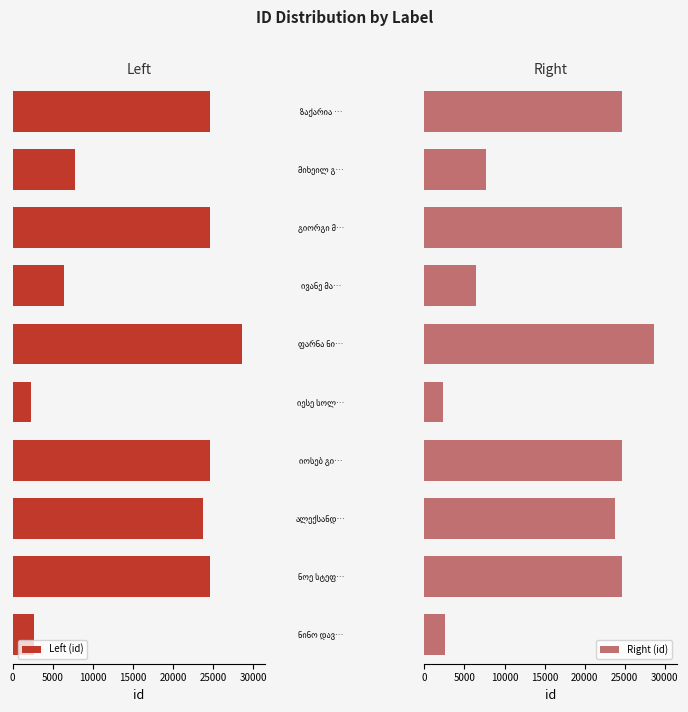

How many distinct data groups are displayed?

2